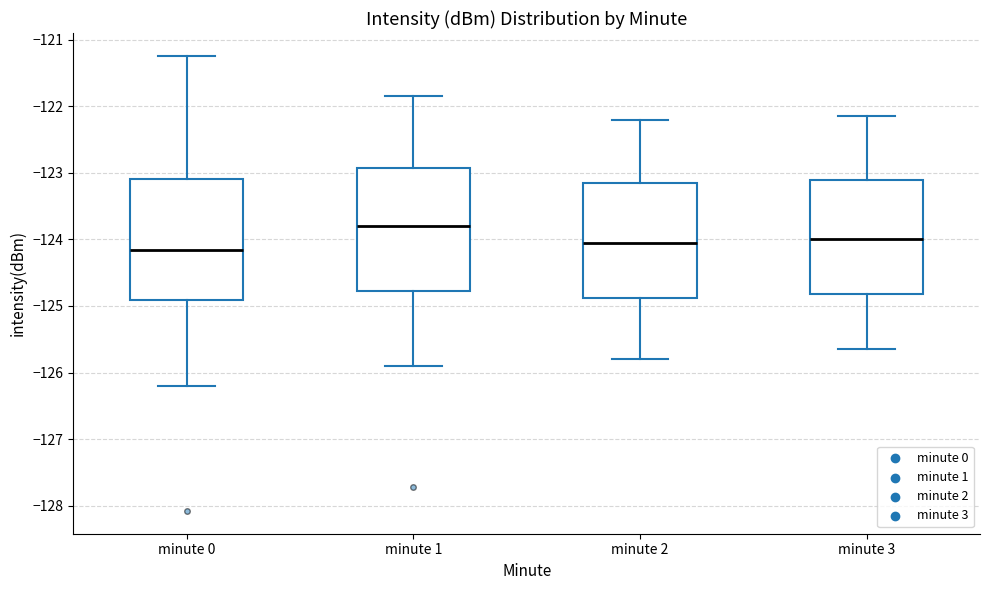

Which box's median line is the lowest?

minute 0